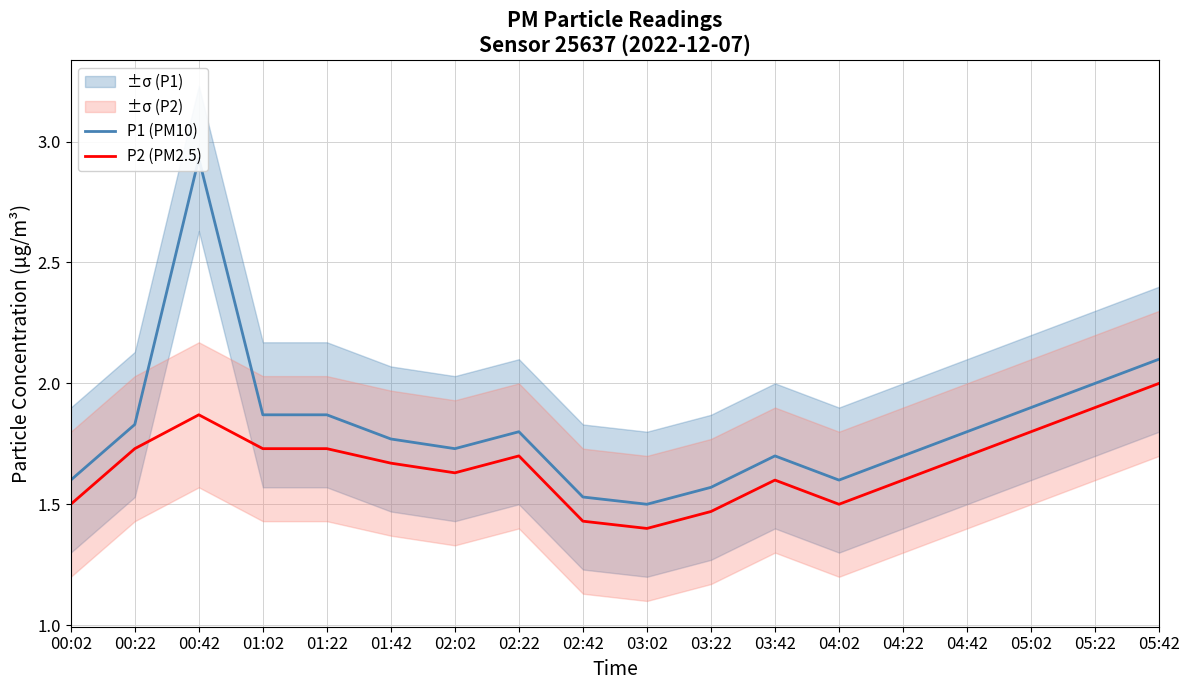

Where is P1 (PM10) nearest to the value 2?

05:22